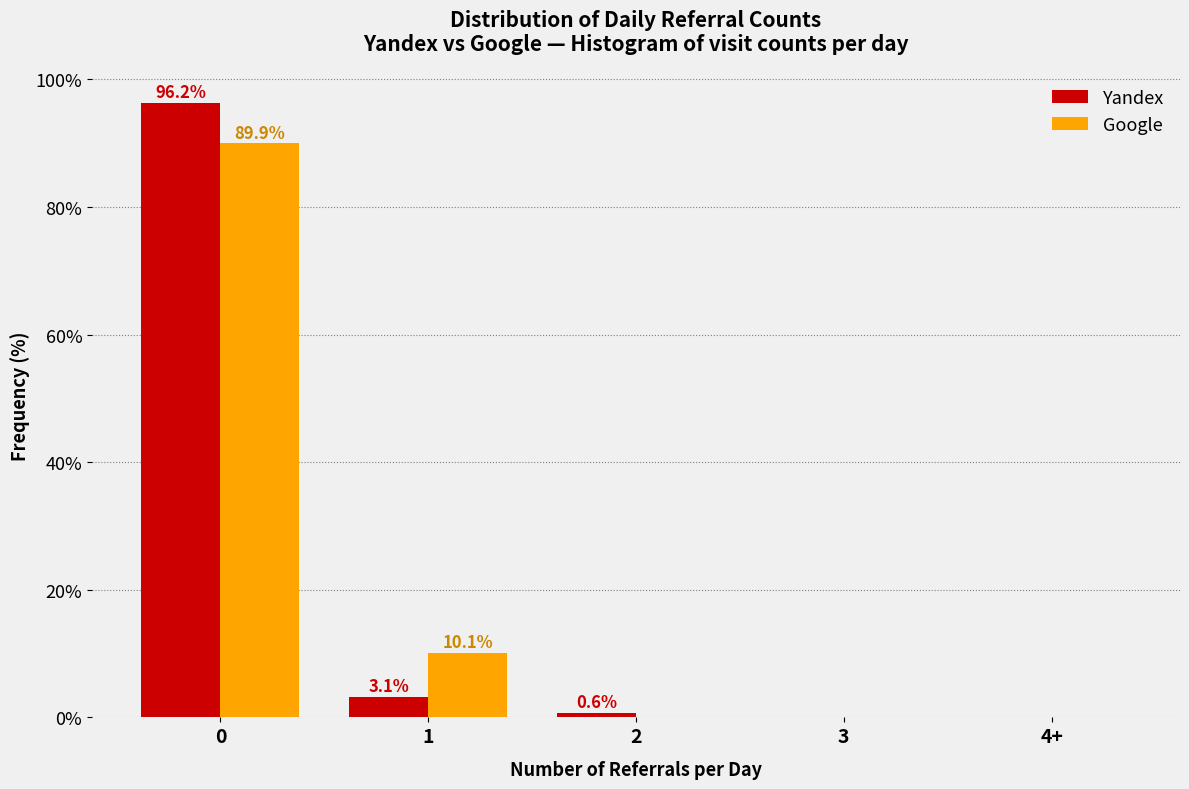

Reading right to left, what are all the values shown in this chart?

Yandex: 4+=0.0	3=0.0	2=0.6	1=3.1	0=96.2
Google: 4+=0.0	3=0.0	2=0.0	1=10.1	0=89.9